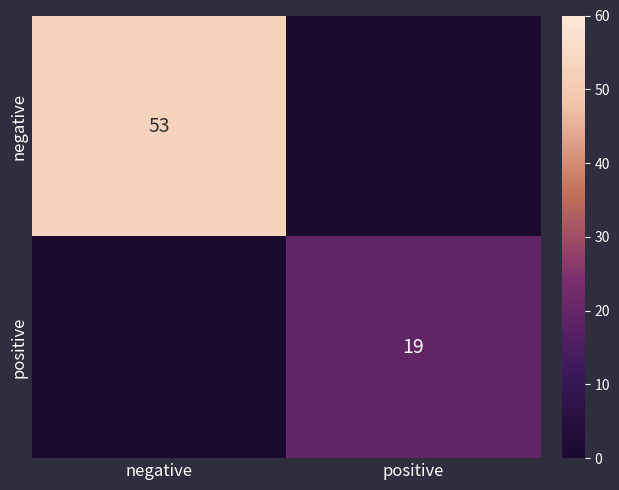

At how many categories does at least one series exceed 9?

2